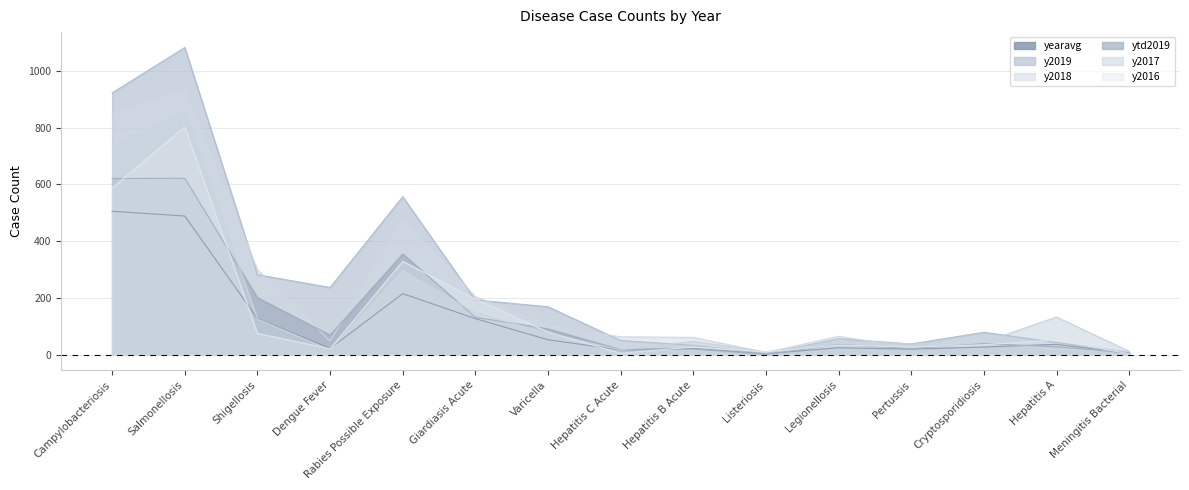

At which label does yearavg first exceed 26?

Campylobacteriosis